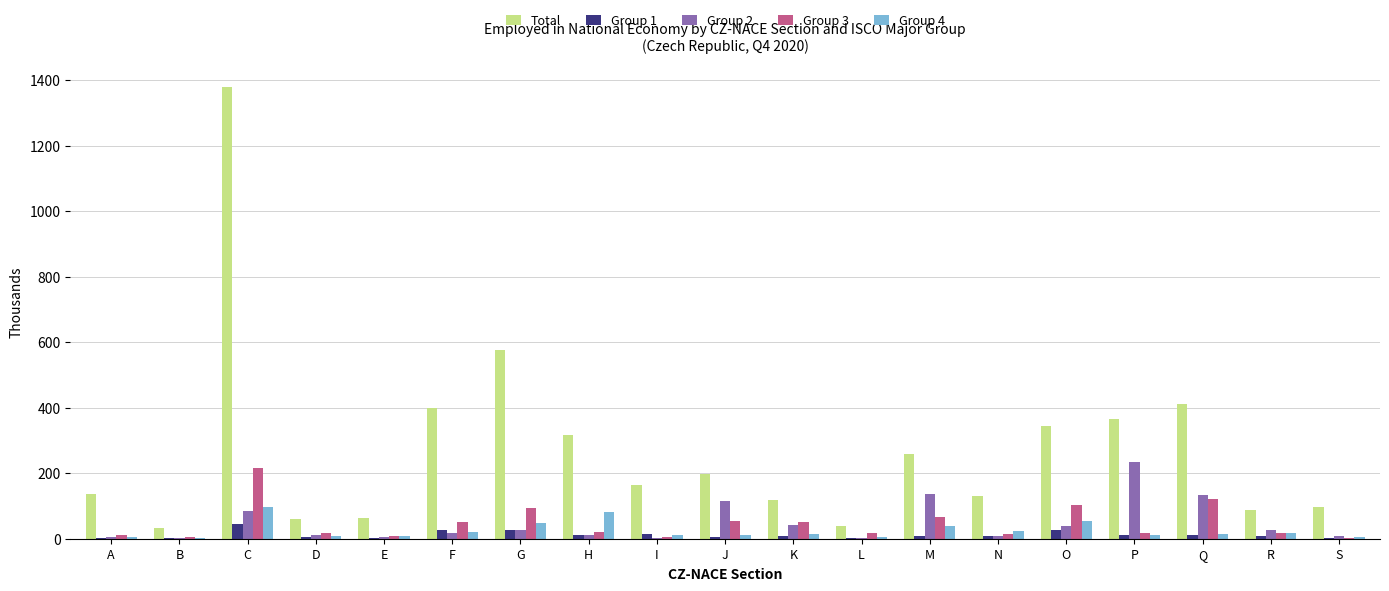

How many series are shown in this chart?

5